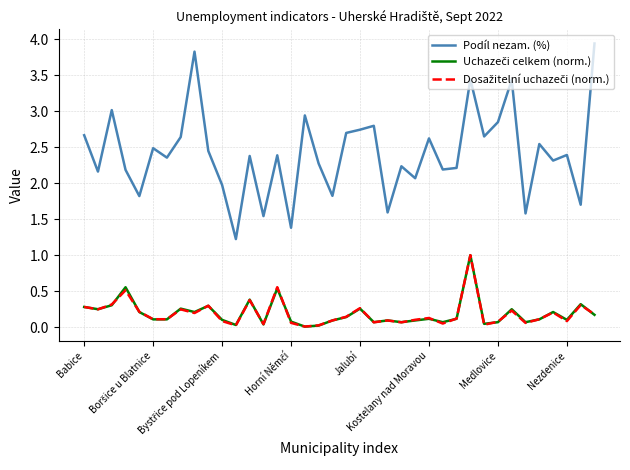

Which series has the largest total across all categories?

Podíl nezam. (%)